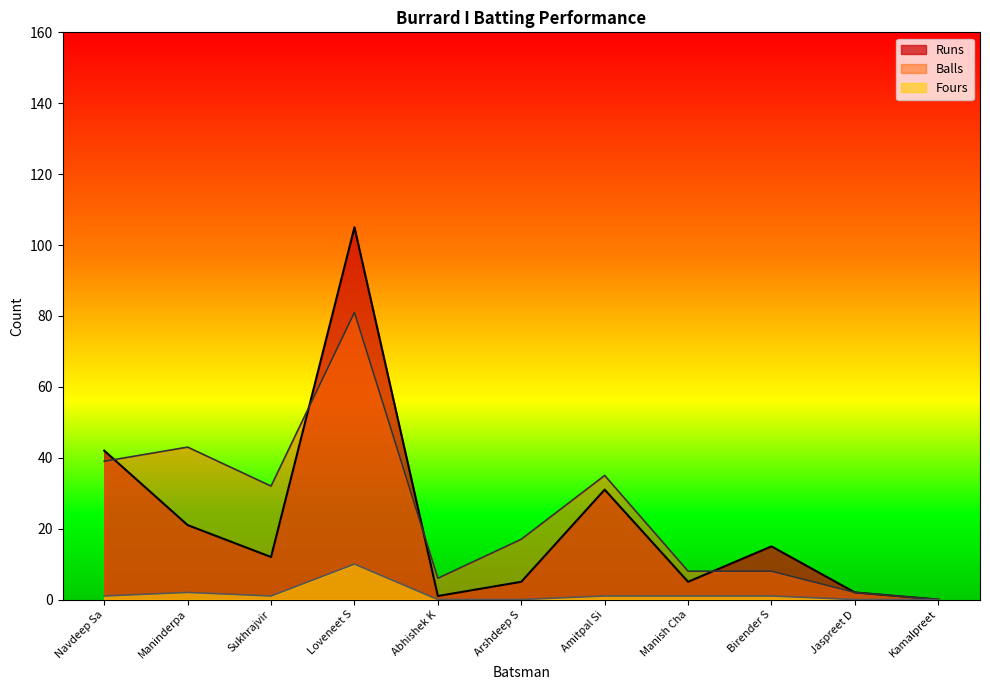

Reading right to left, list all the values displayed in this chart.

Runs: 0	2	15	5	31	5	1	105	12	21	42
Balls: 0	2	8	8	35	17	6	81	32	43	39
Fours: 0	0	1	1	1	0	0	10	1	2	1